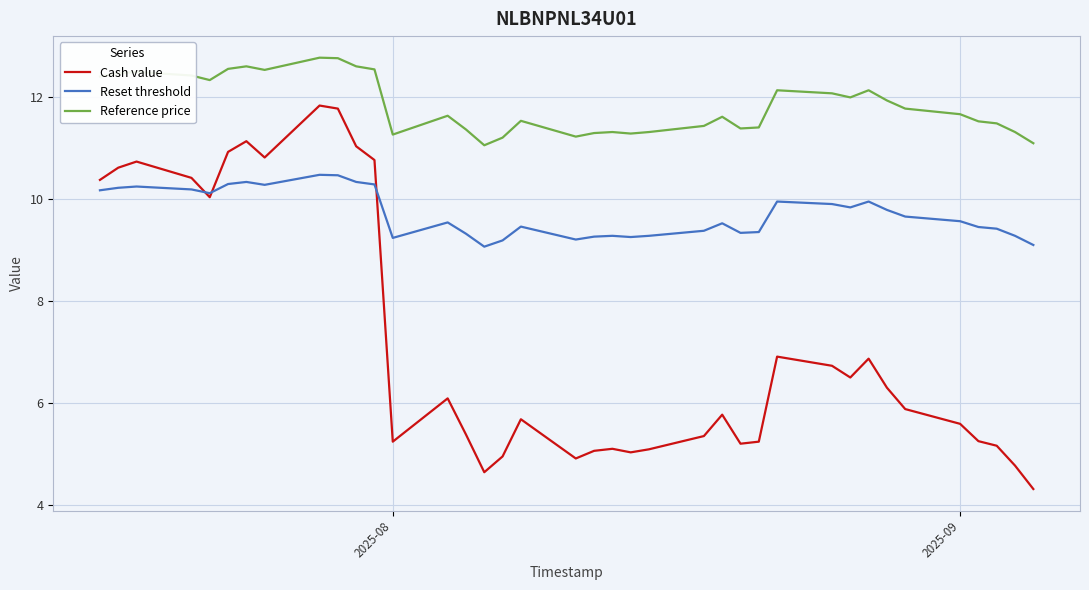

Which series has the widest spread of values?

Cash value